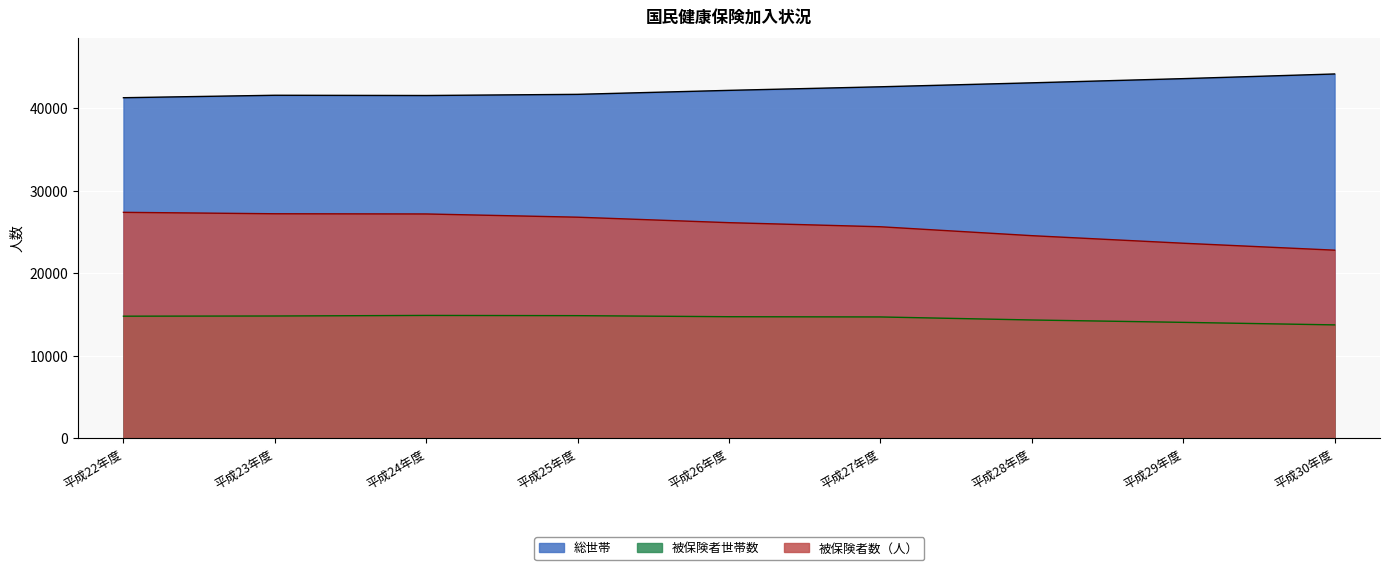

Reading right to left, what are all the values shown in this chart?

被保険者数（人）: 平成30年度=22803	平成29年度=23645	平成28年度=24563	平成27年度=25644	平成26年度=26140	平成25年度=26804	平成24年度=27196	平成23年度=27221	平成22年度=27394
被保険者世帯数: 平成30年度=13736	平成29年度=14043	平成28年度=14331	平成27年度=14699	平成26年度=14728	平成25年度=14856	平成24年度=14883	平成23年度=14814	平成22年度=14792
総世帯: 平成30年度=44184	平成29年度=43618	平成28年度=43109	平成27年度=42629	平成26年度=42196	平成25年度=41712	平成24年度=41571	平成23年度=41601	平成22年度=41303